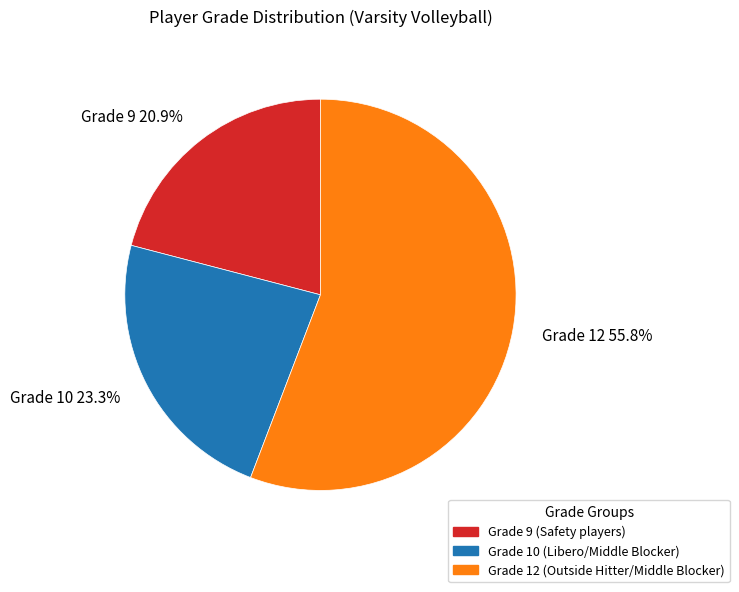

Does any single category account for the majority?

Yes